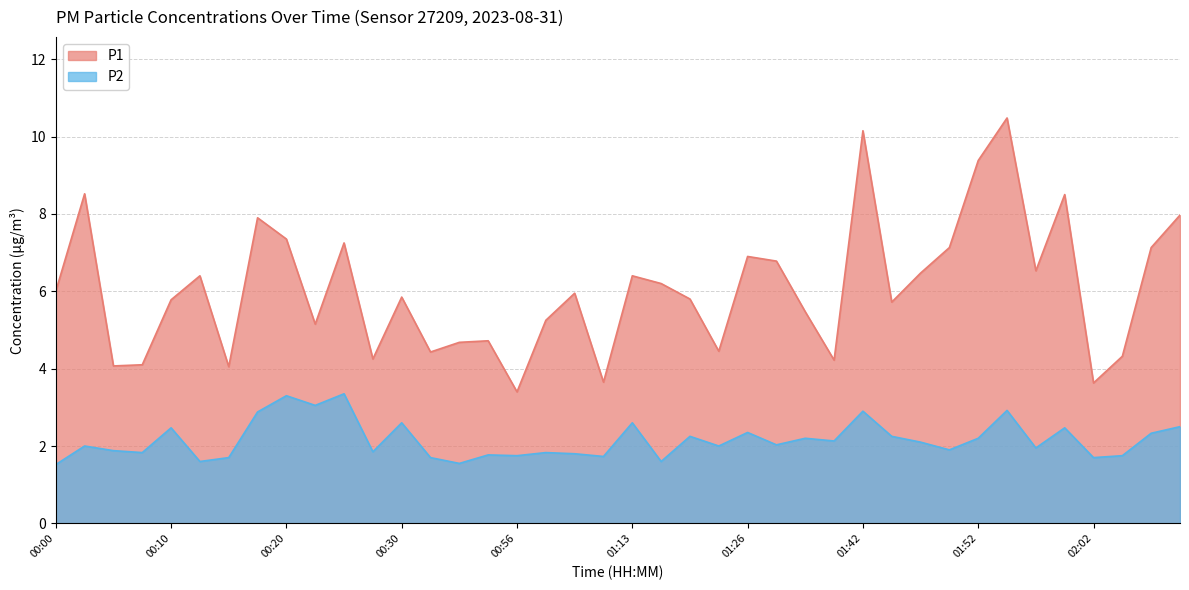

What are all the series names shown in the legend?

P1, P2